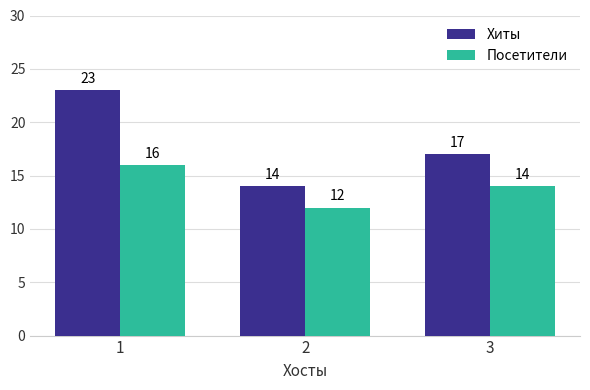

How many bars are there in each group?

2